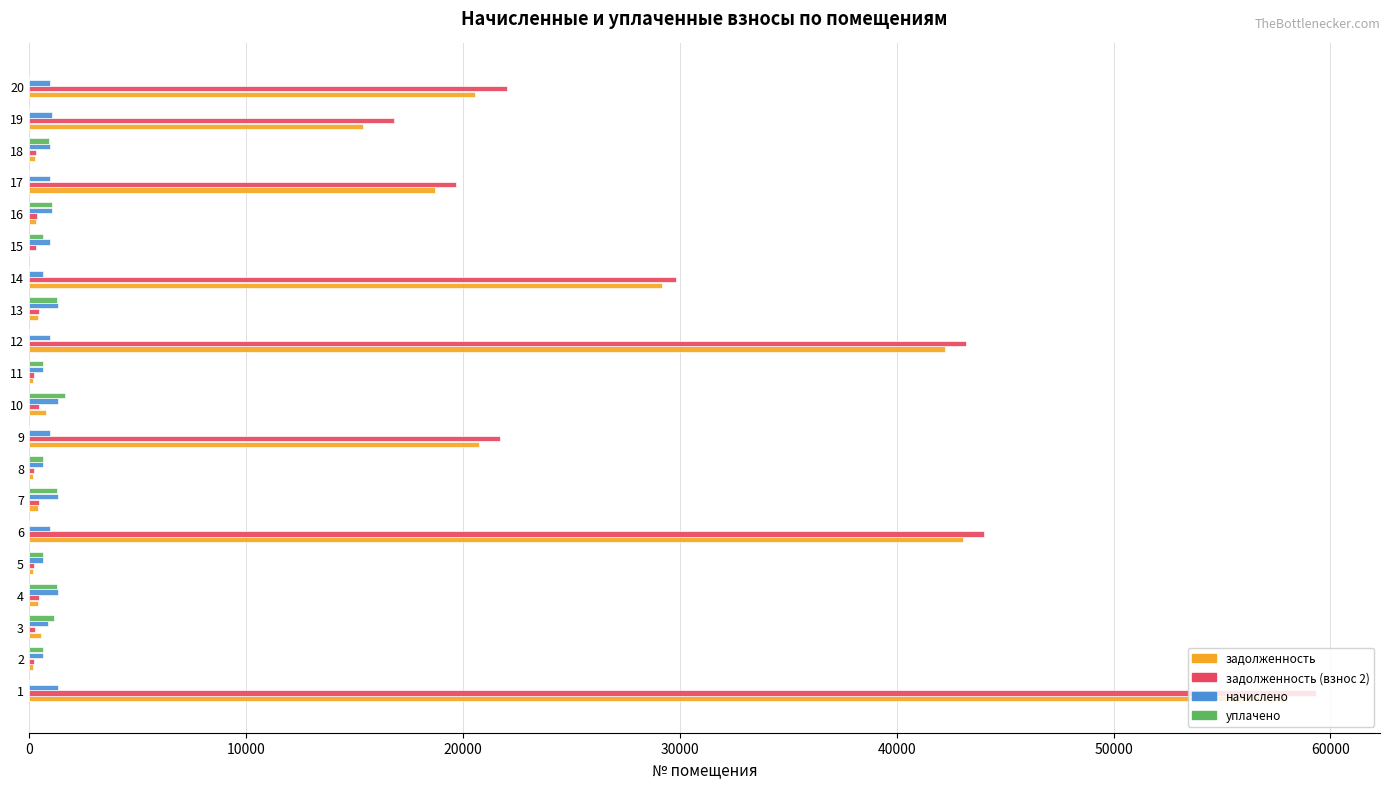

What is the sum of all начислено values?

19910.5